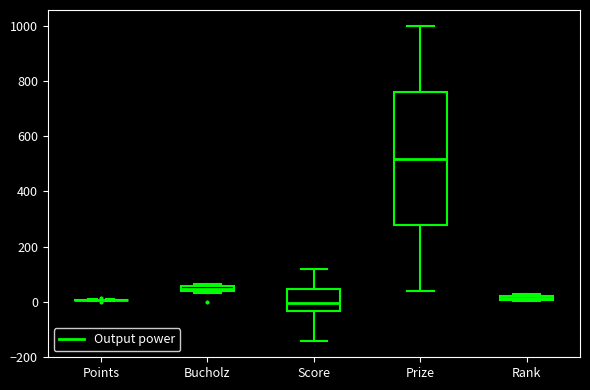

Where is the lower edge of the box for Score on the y-axis? The values are not printed on the chart, so give them approximately, as read against the axis.

-40